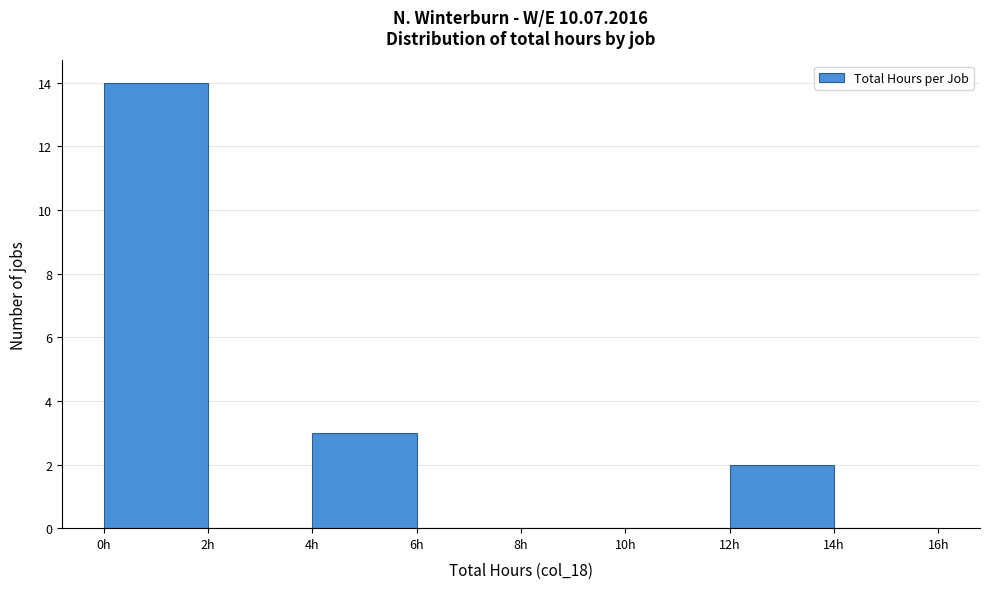

What is the height of the bar covering 4 to 6 on the x-axis? The values are not printed on the chart, so give them approximately, as read against the axis.

3